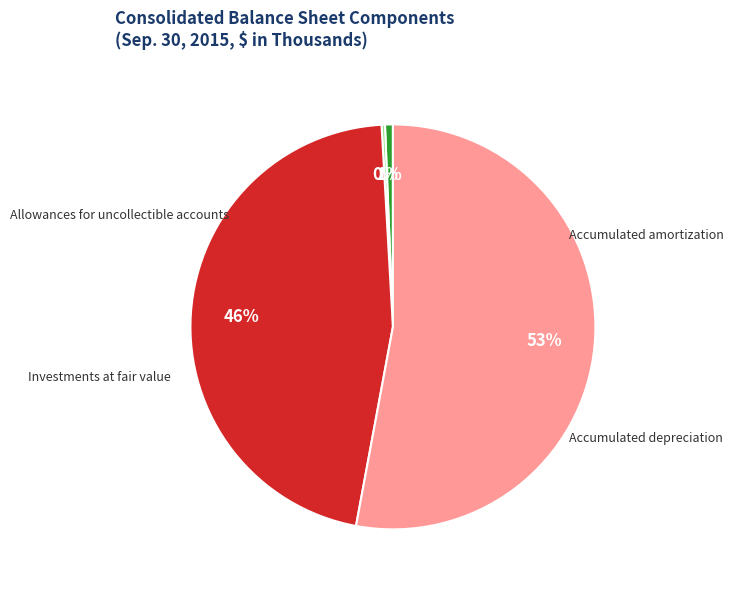

To the nearest percent, what is the difference between the largest and smallest slice percentages?

53%